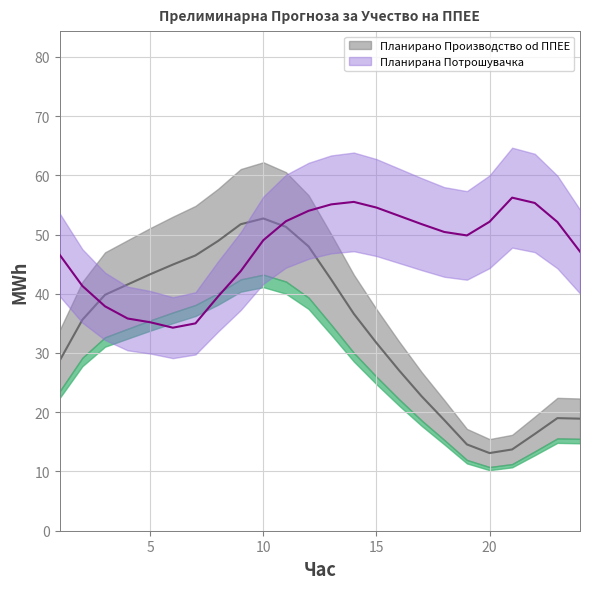

How many categories are shown in the chart?

24